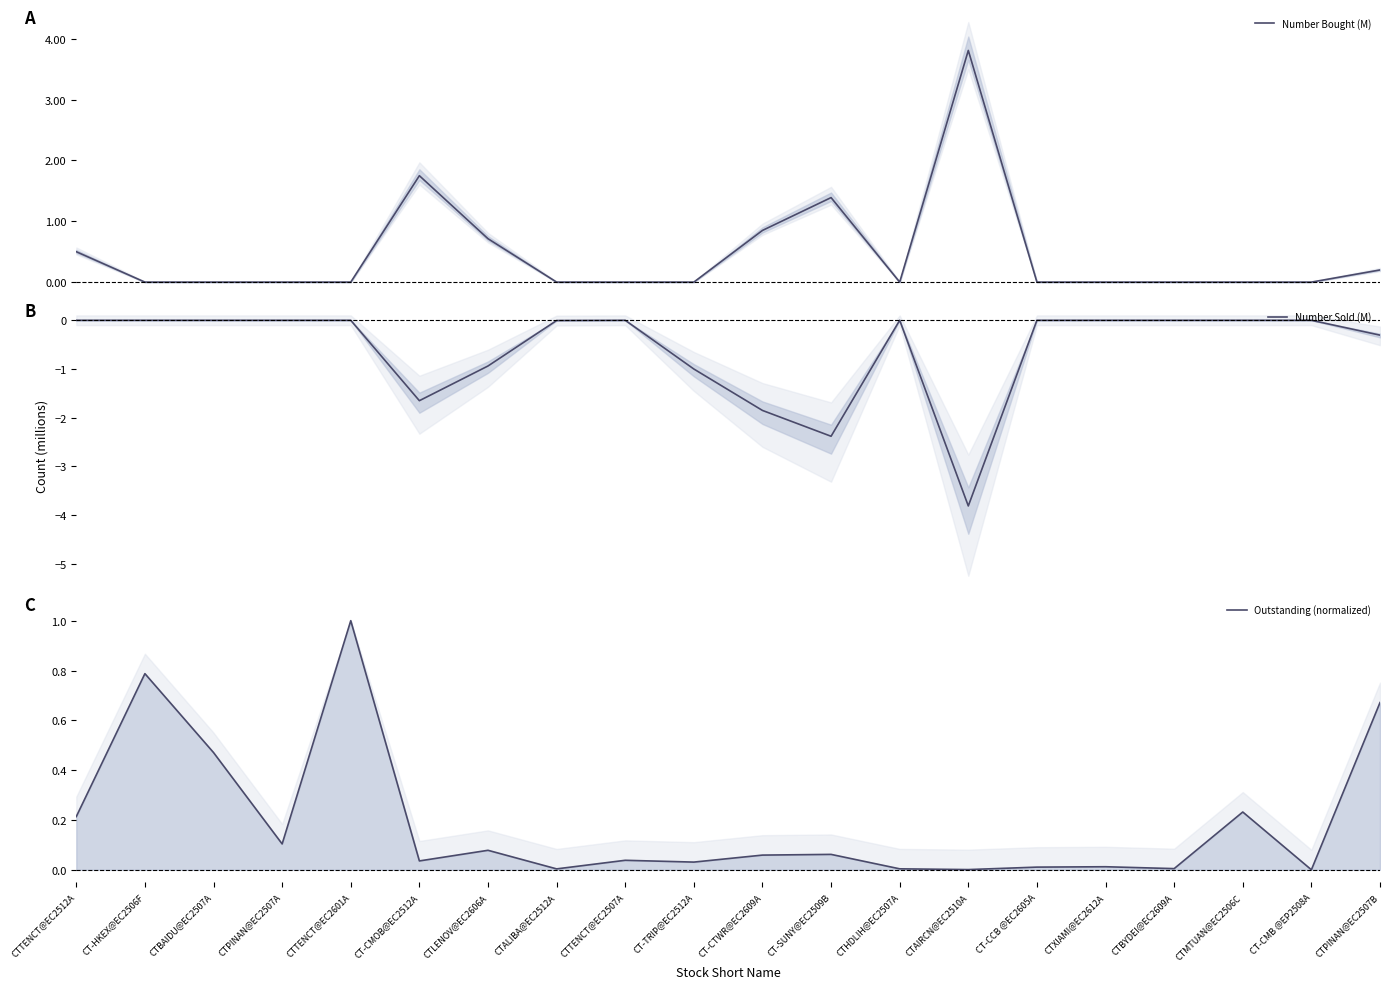

What is the label of the 18th point from the left?

CTMTUAN@EC2506C